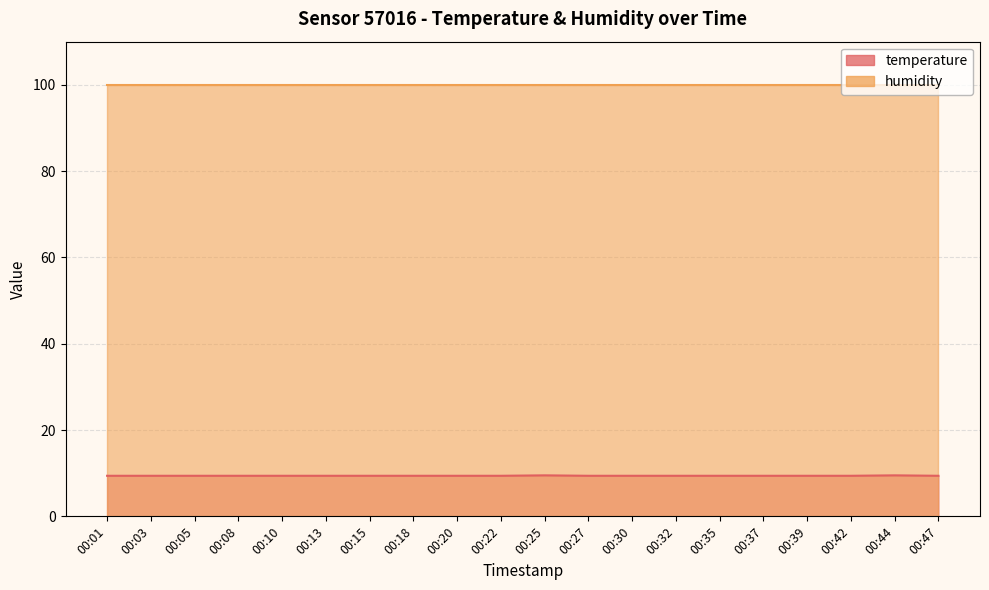

Reading right to left, extract all data points from this chart.

00:47=9.4	00:44=9.5	00:42=9.4	00:39=9.4	00:37=9.4	00:35=9.4	00:32=9.4	00:30=9.4	00:27=9.4	00:25=9.5	00:22=9.4	00:20=9.4	00:18=9.4	00:15=9.4	00:13=9.4	00:10=9.4	00:08=9.4	00:05=9.4	00:03=9.4	00:01=9.4